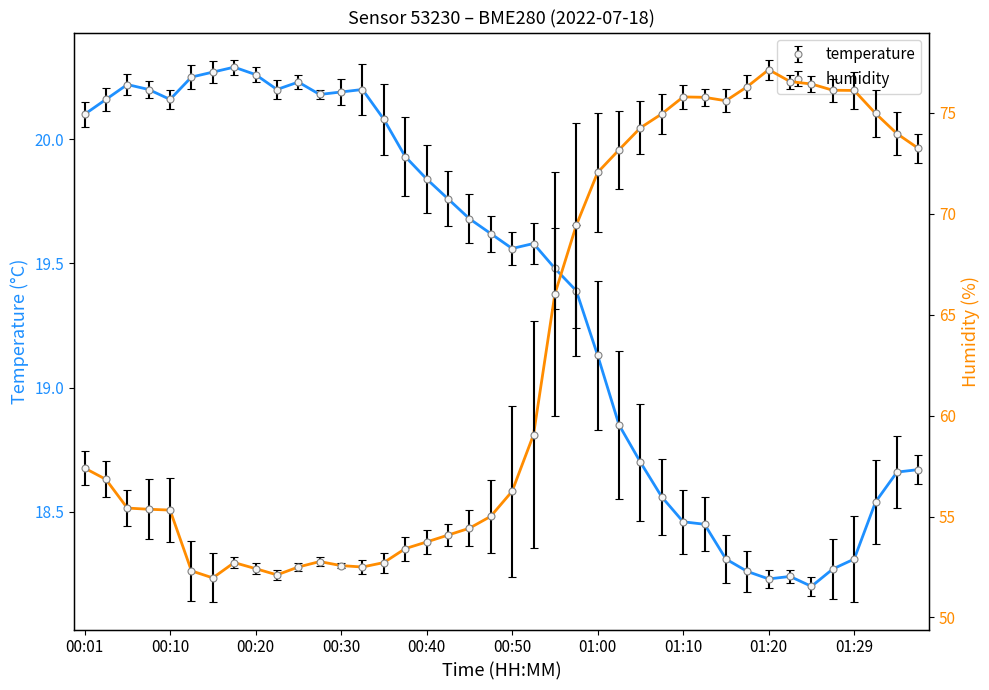

True or false: temperature and humidity intersect in this chart.

False